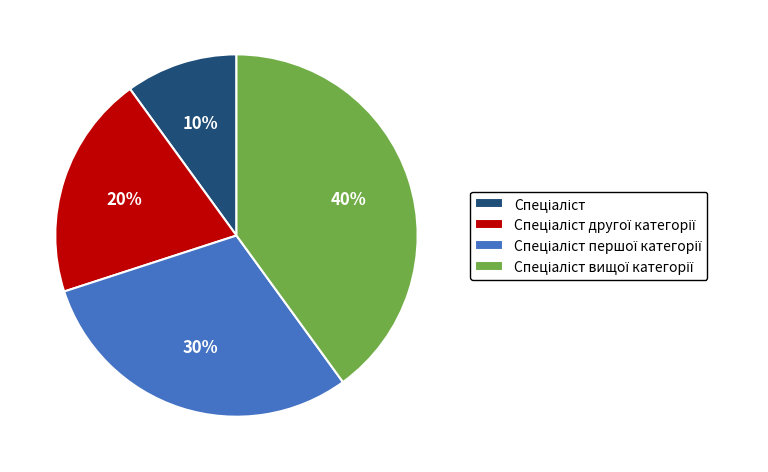

How many segments does this pie chart have?

4